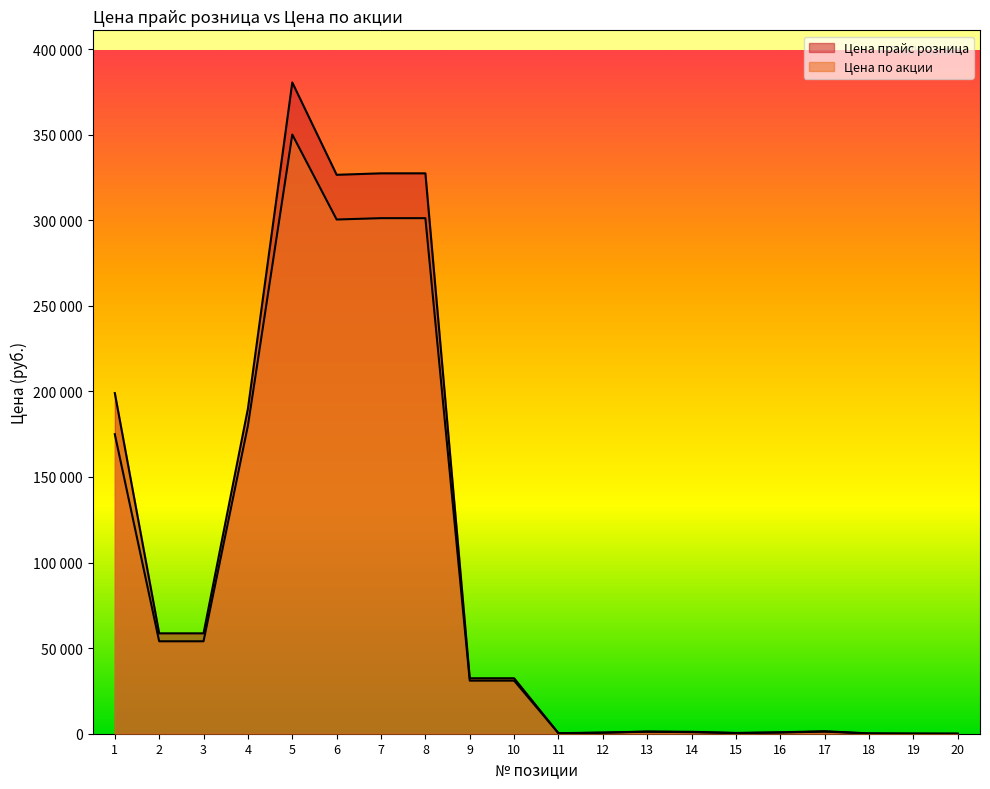

What is the maximum value shown in the chart?

380475